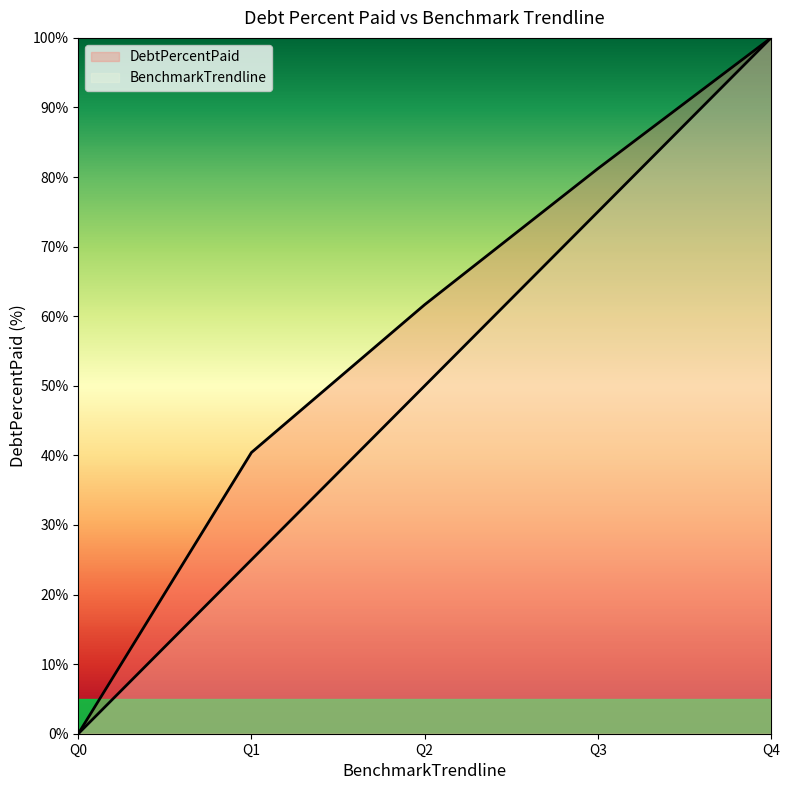

How many distinct data groups are displayed?

2